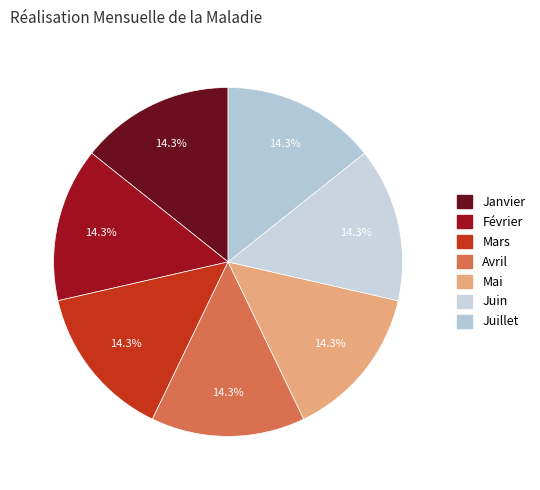

Which category has the biggest portion of the pie?

Juillet